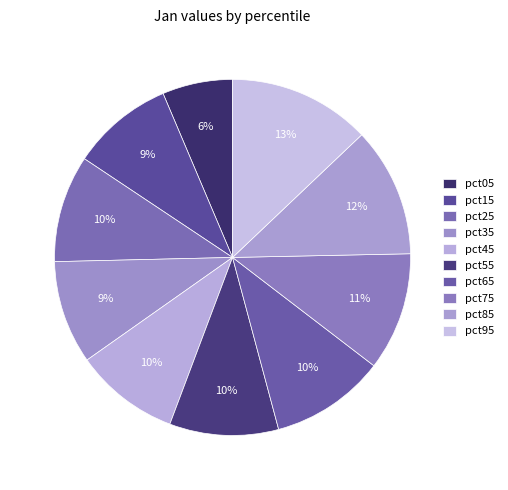

What percentage is NOT represented by pct75?

89.3%